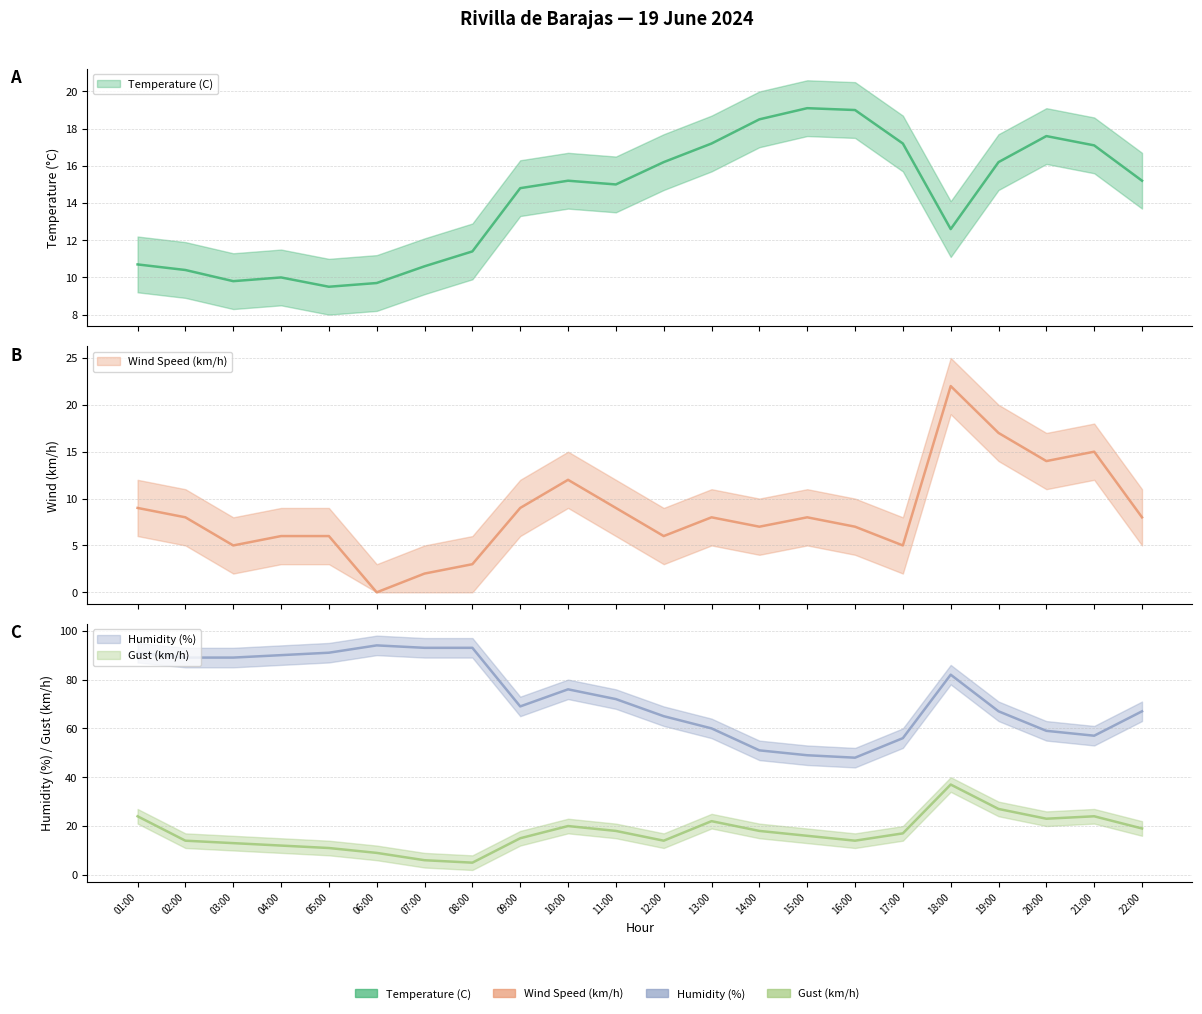

Reading left to right, list all the values displayed in this chart.

Temperature (C): 10.7	10.4	9.8	10.0	9.5	9.7	10.6	11.4	14.8	15.2	15.0	16.2	17.2	18.5	19.1	19.0	17.2	12.6	16.2	17.6	17.1	15.2
Wind Speed (km/h): 9.0	8.0	5.0	6.0	6.0	0.0	2.0	3.0	9.0	12.0	9.0	6.0	8.0	7.0	8.0	7.0	5.0	22.0	17.0	14.0	15.0	8.0
Humidity (%): 91.0	89.0	89.0	90.0	91.0	94.0	93.0	93.0	69.0	76.0	72.0	65.0	60.0	51.0	49.0	48.0	56.0	82.0	67.0	59.0	57.0	67.0
Gust (km/h): 24.0	14.0	13.0	12.0	11.0	9.0	6.0	5.0	15.0	20.0	18.0	14.0	22.0	18.0	16.0	14.0	17.0	37.0	27.0	23.0	24.0	19.0